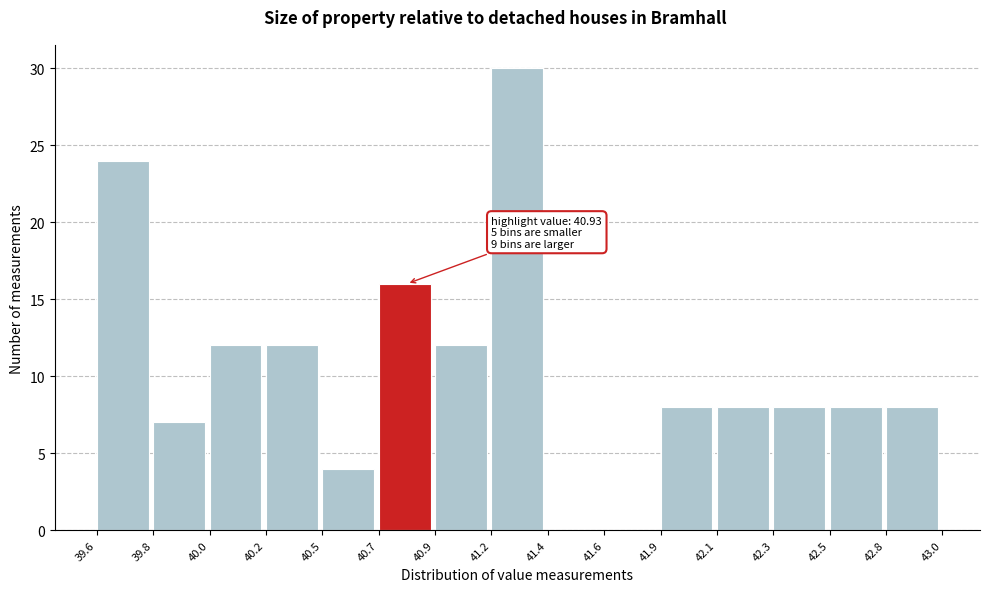

Reading left to right, what are all the values shown in this chart?

39.6=24	39.8=7	40.0=12	40.2=12	40.5=4	40.7=16	40.9=12	41.2=30	41.4=0	41.6=0	41.9=8	42.1=8	42.3=8	42.5=8	42.8=8